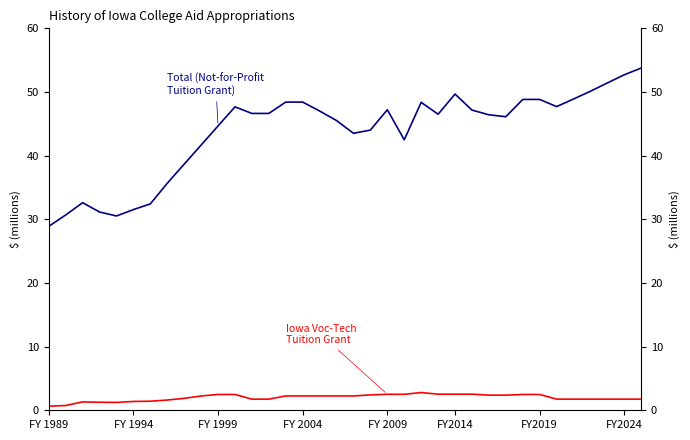

Between 15 and 19, which series saw the biggest shift?

Total (Not-for-Profit Tuition Grant)